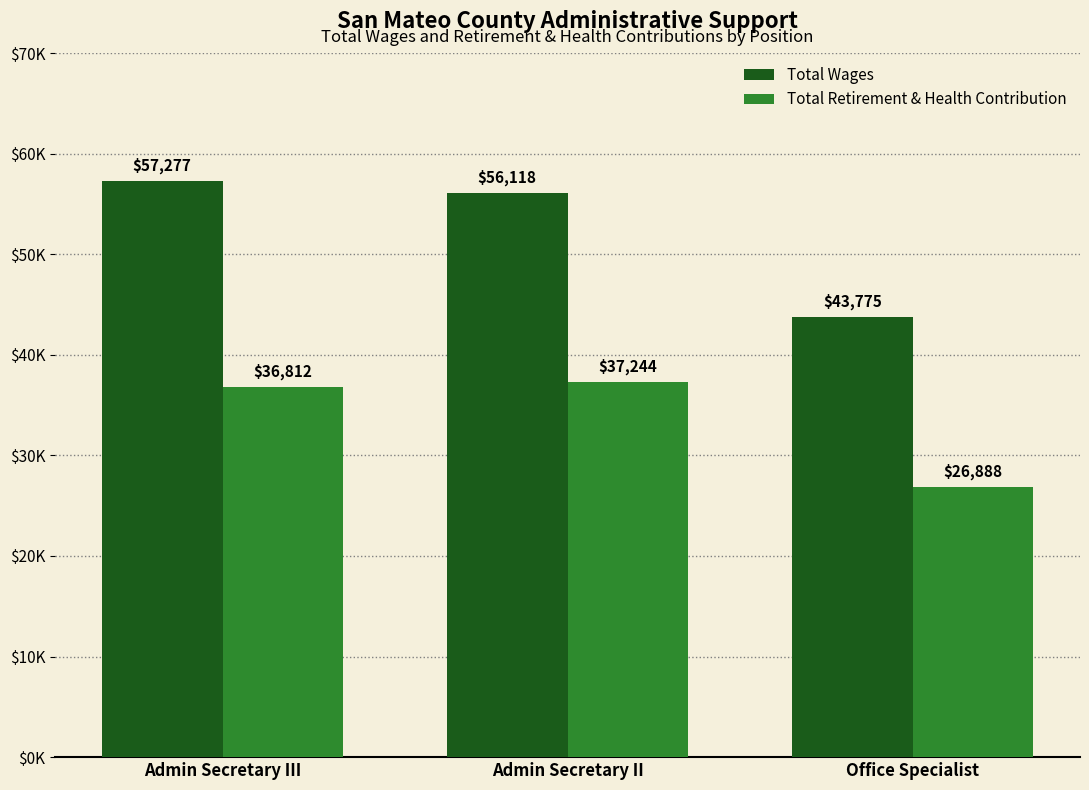

Are the bars horizontal?

No